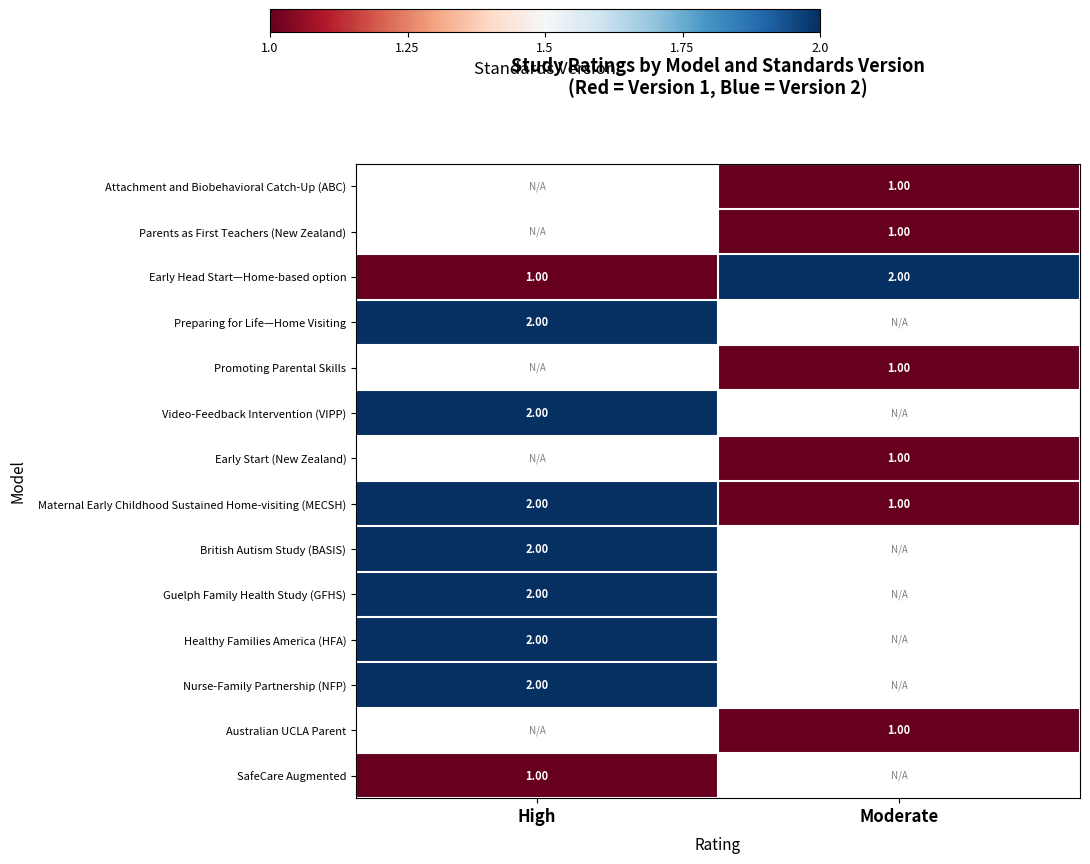

At which category does the chart reach its peak across all series?

Moderate